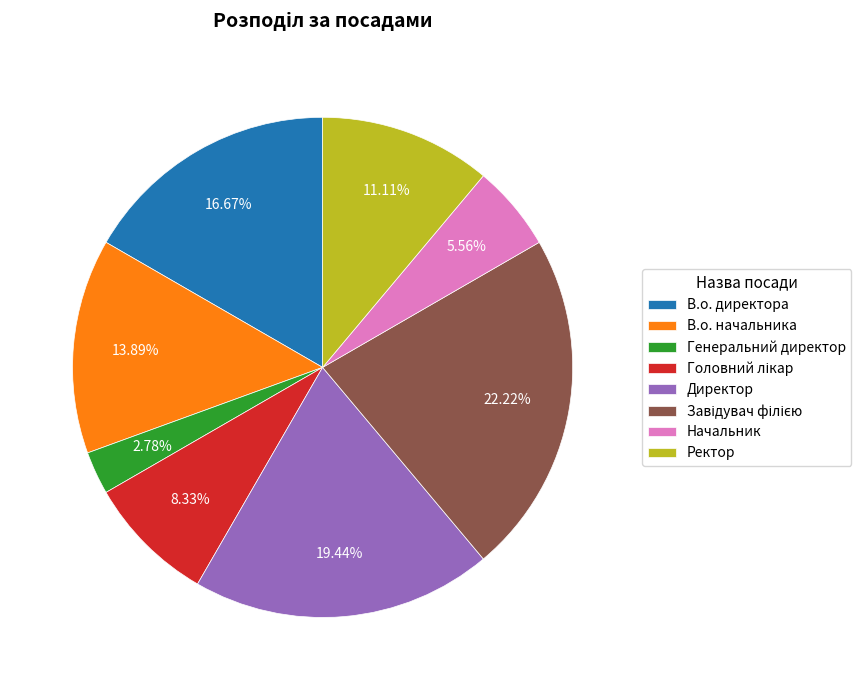

Is there a majority slice in this chart?

No